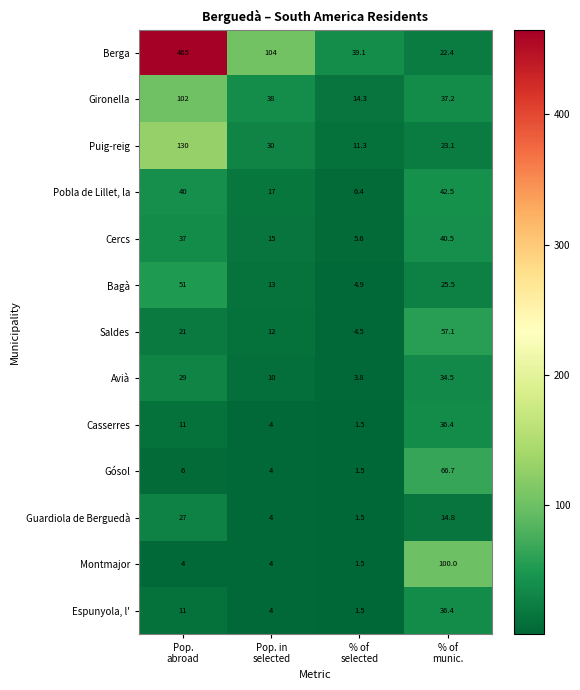

Which series has the widest spread of values?

Berga